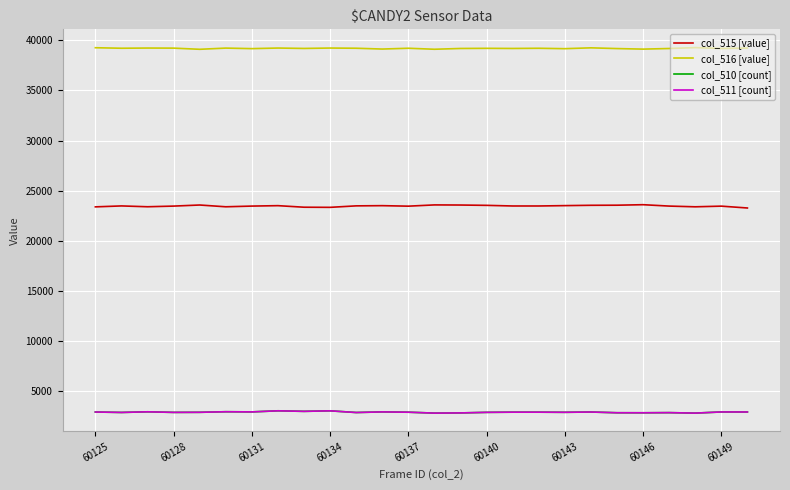

Which series has the largest total across all categories?

col_516 [value]